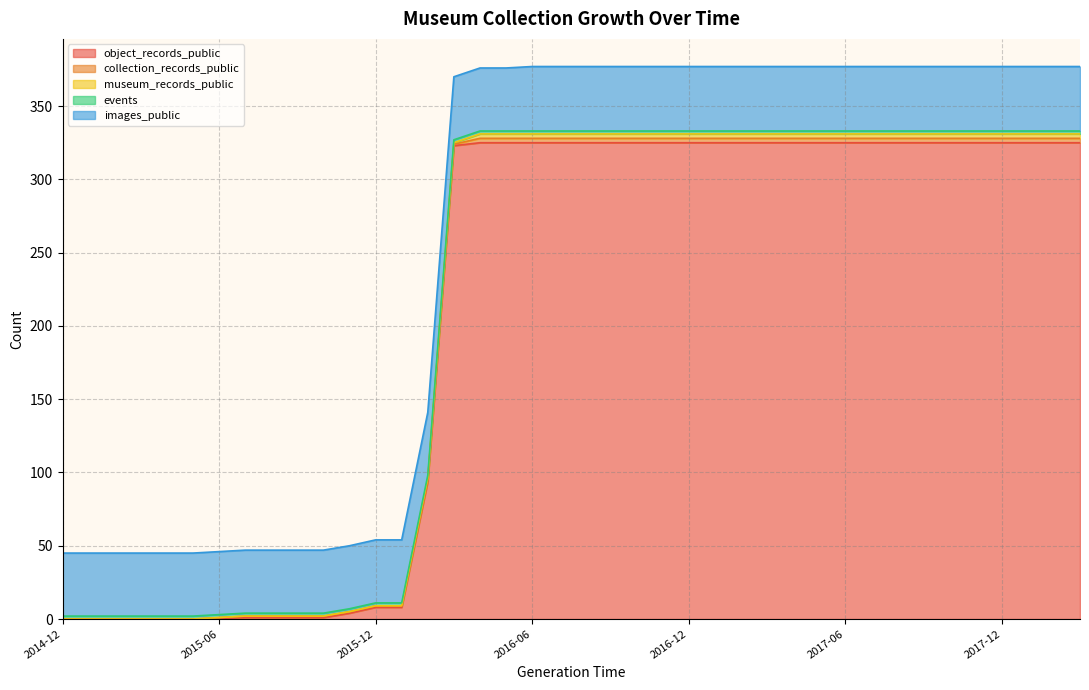

Count the number of categories in the chart.

40